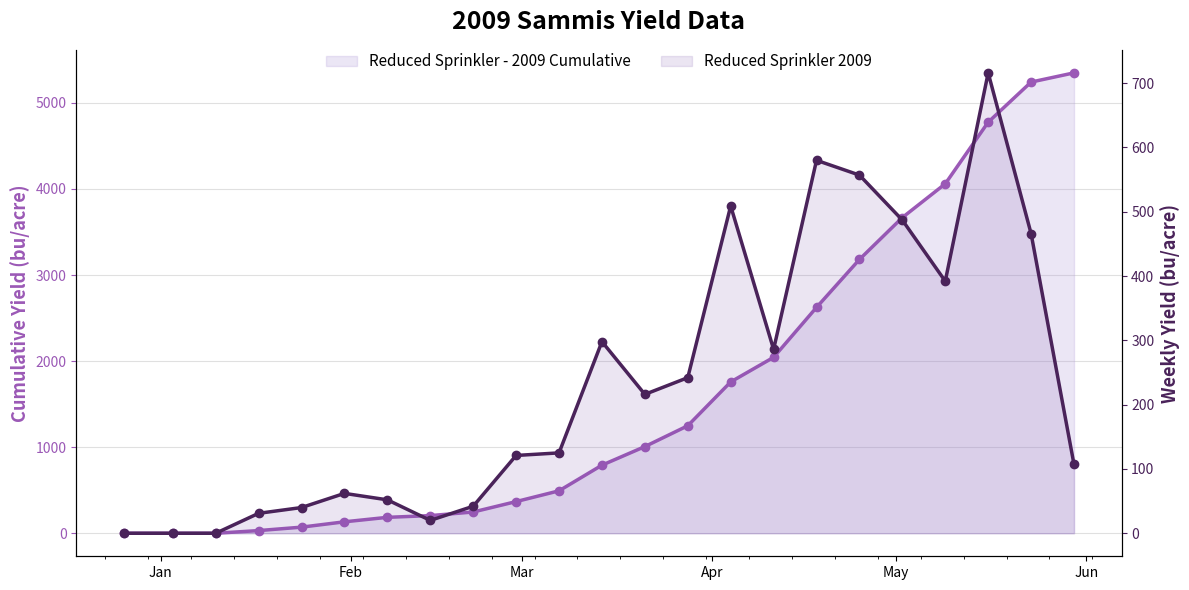

What are all the series names shown in the legend?

Reduced Sprinkler - 2009 Cumulative, Reduced Sprinkler 2009